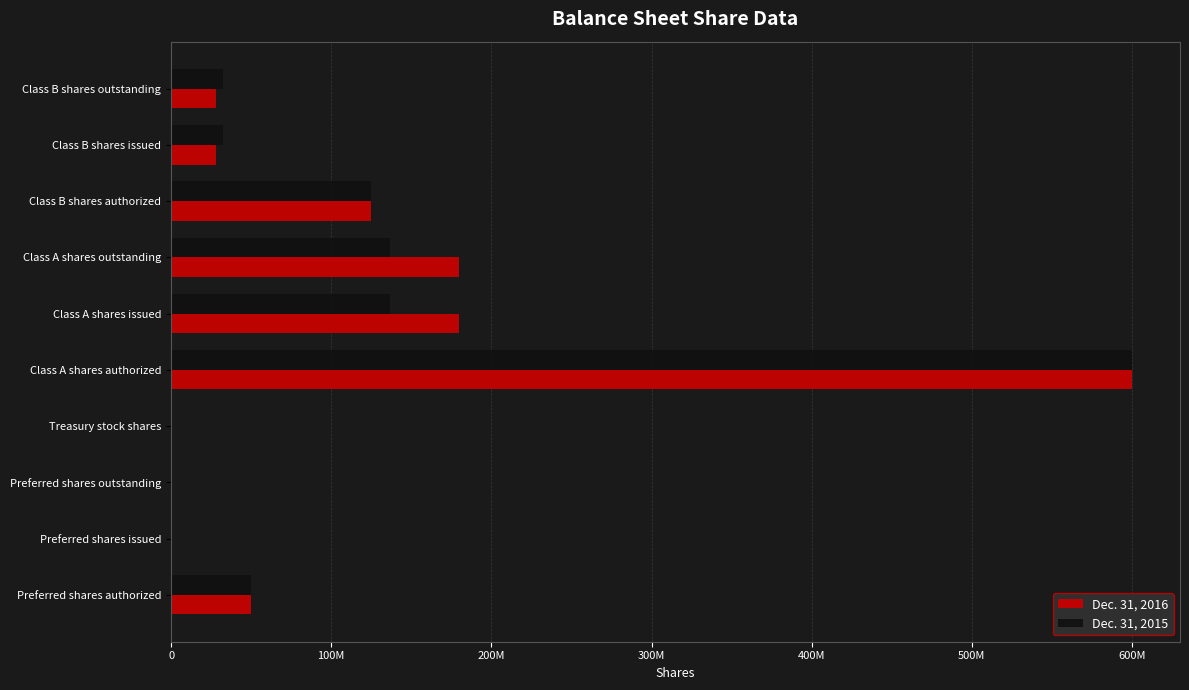

What are all the series names shown in the legend?

Dec. 31, 2016, Dec. 31, 2015